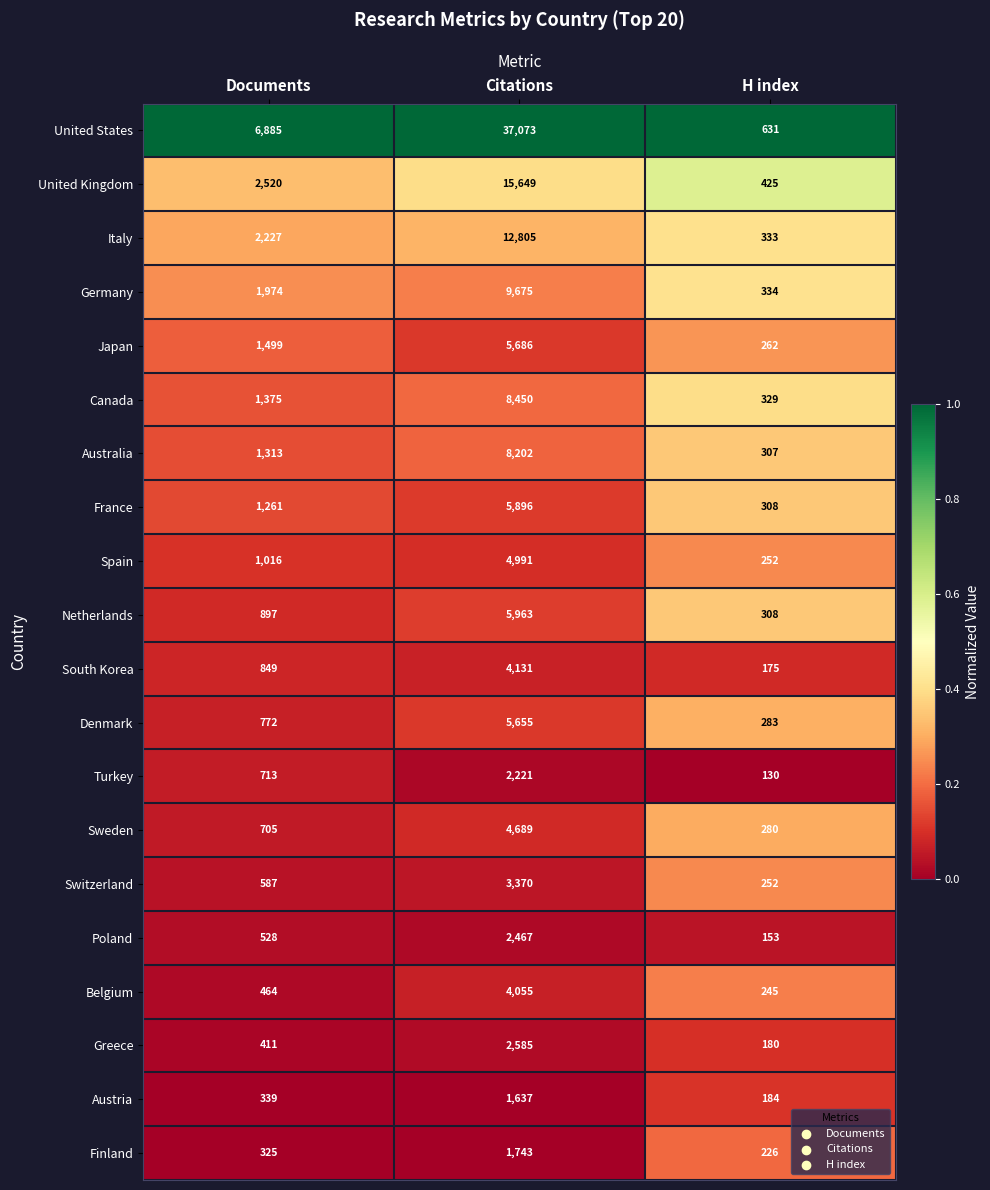

What value does the Poland series have at Citations?

2467